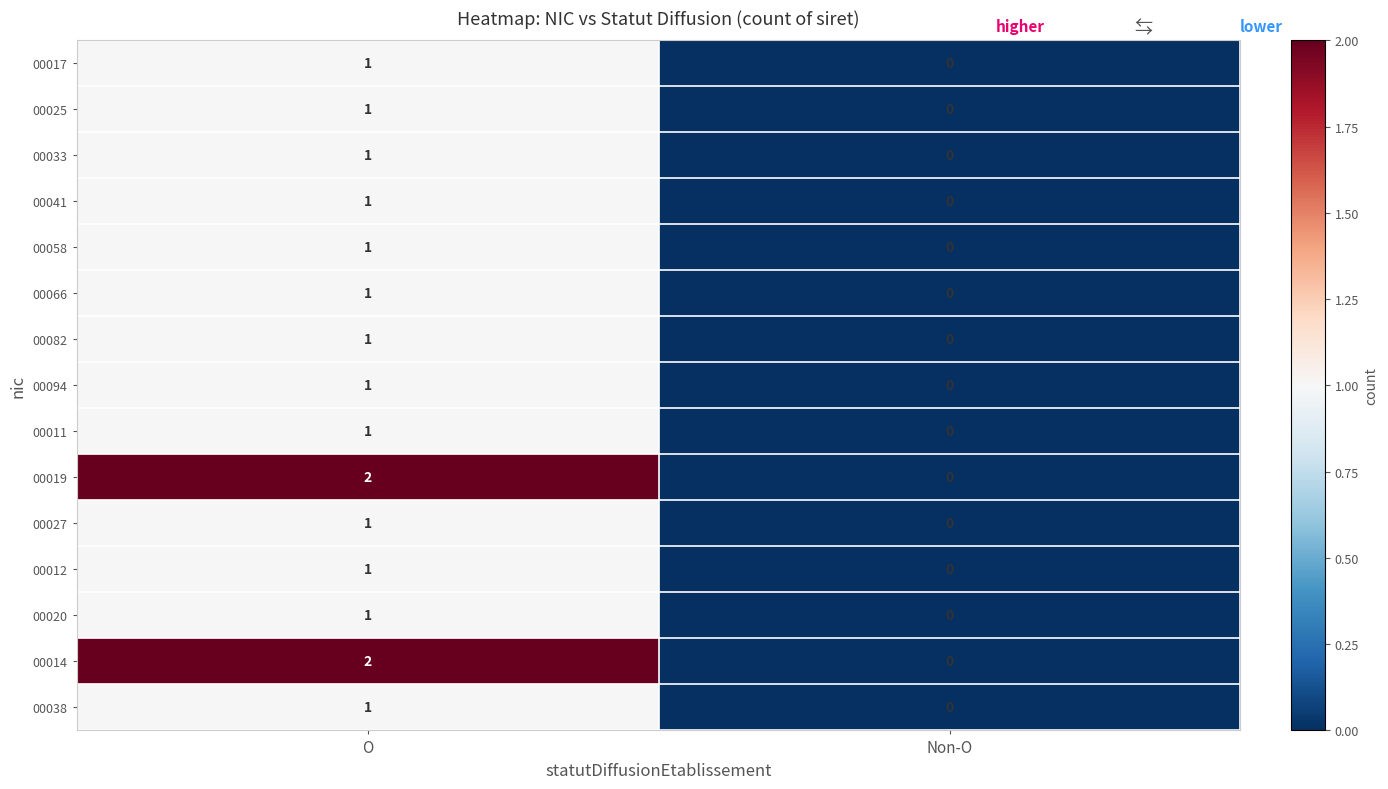

At which category does the chart reach its peak across all series?

O